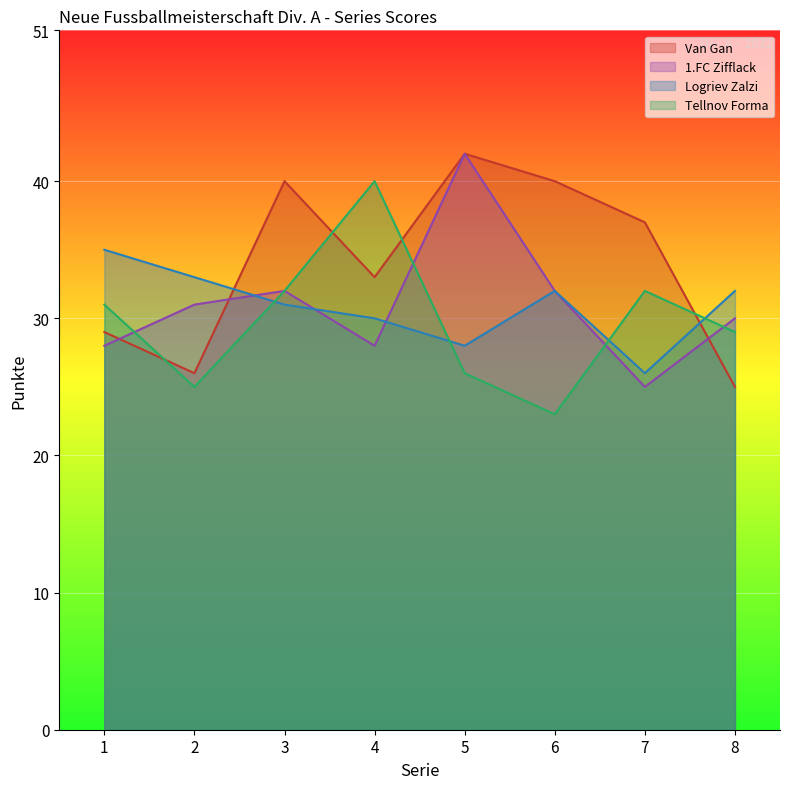

Where do Tellnov Forma and Logriev Zalzi first cross each other?

2 and 3